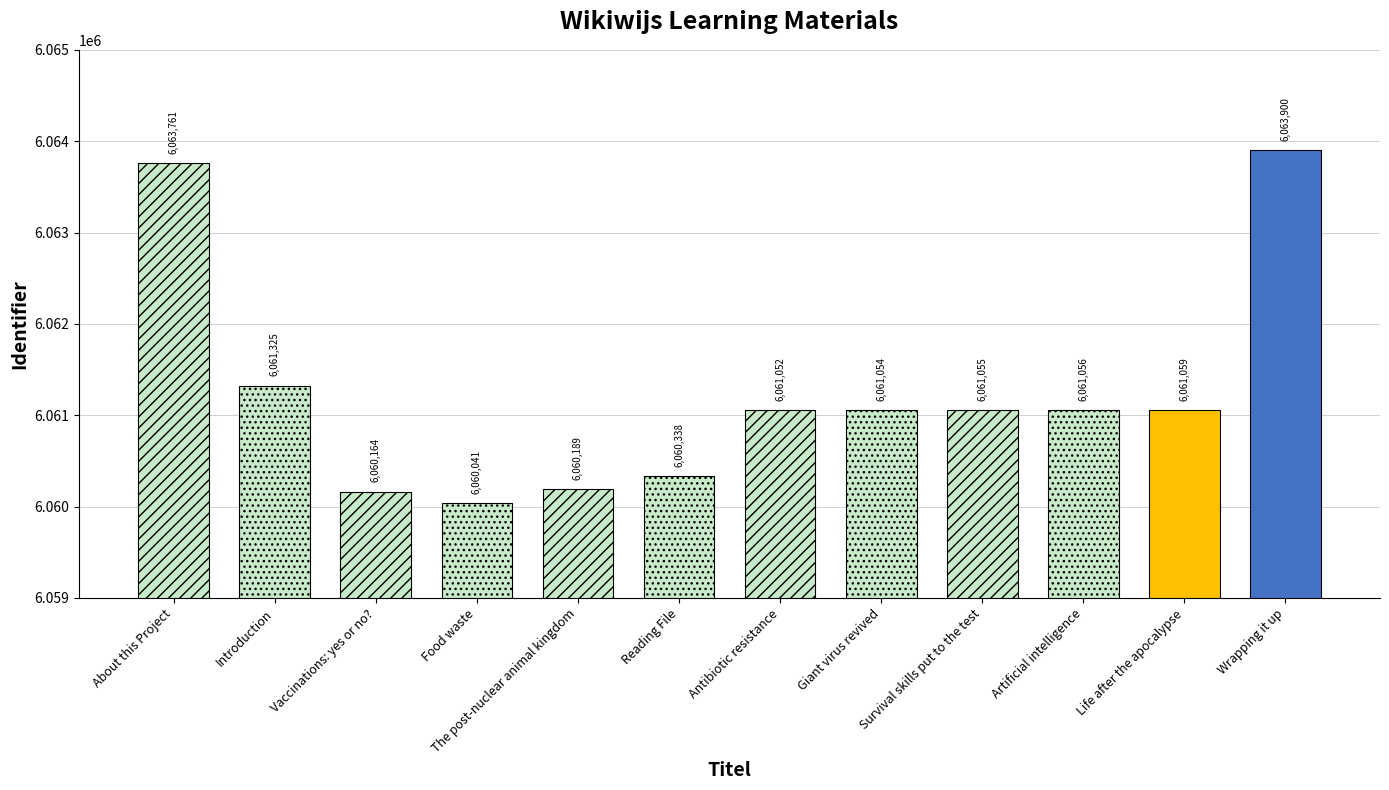

Approximately how many times larger is the value at About this Project compared to Giant virus revived?

1.0